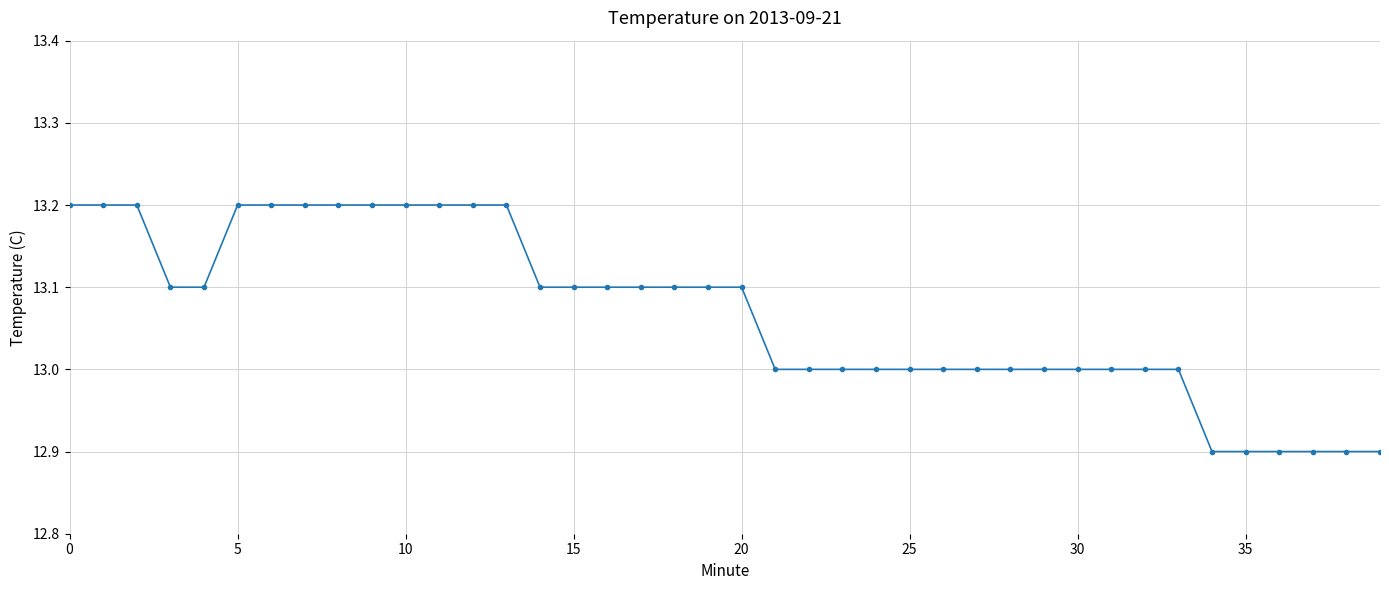

What is the value of the 2nd point from the left?

13.2